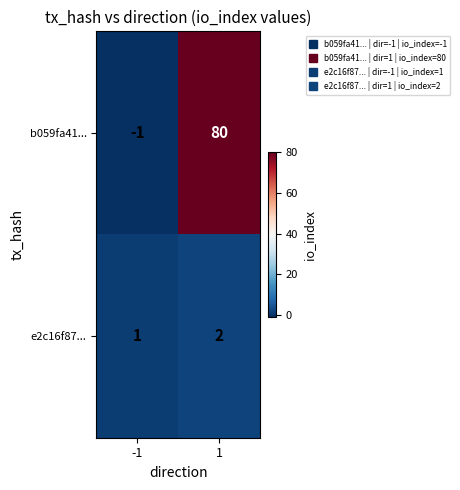

What is the average value of the b059fa41... series?

40